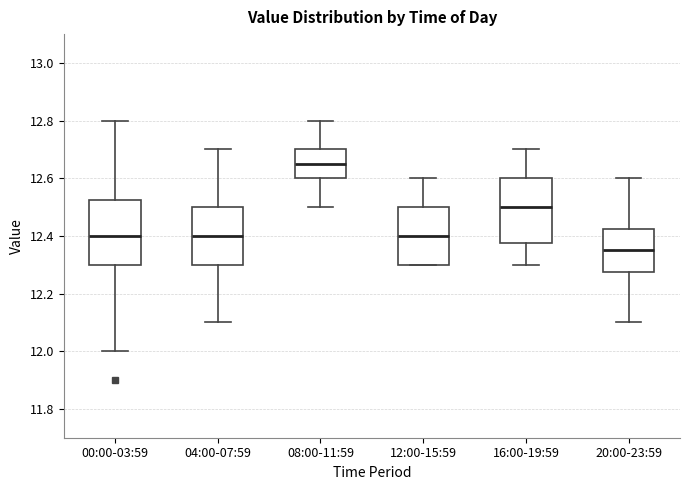

Where does the lower whisker of the box for 08:00-11:59 end on the y-axis? The values are not printed on the chart, so give them approximately, as read against the axis.

12.50